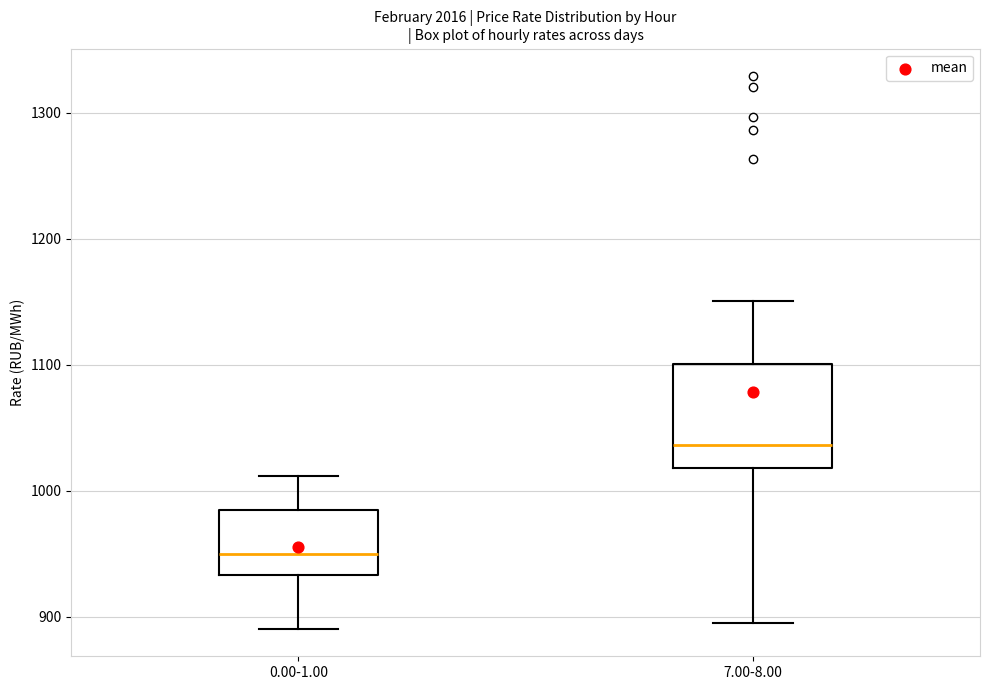

Which box is the tallest, from its lower edge to its upper edge?

7.00-8.00